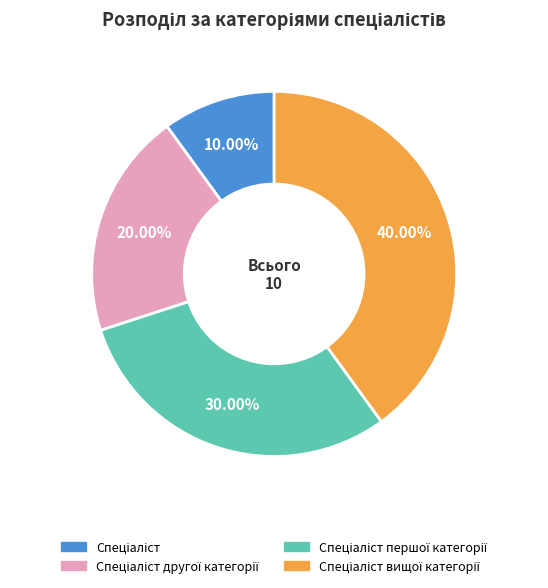

Does any single category account for the majority?

No